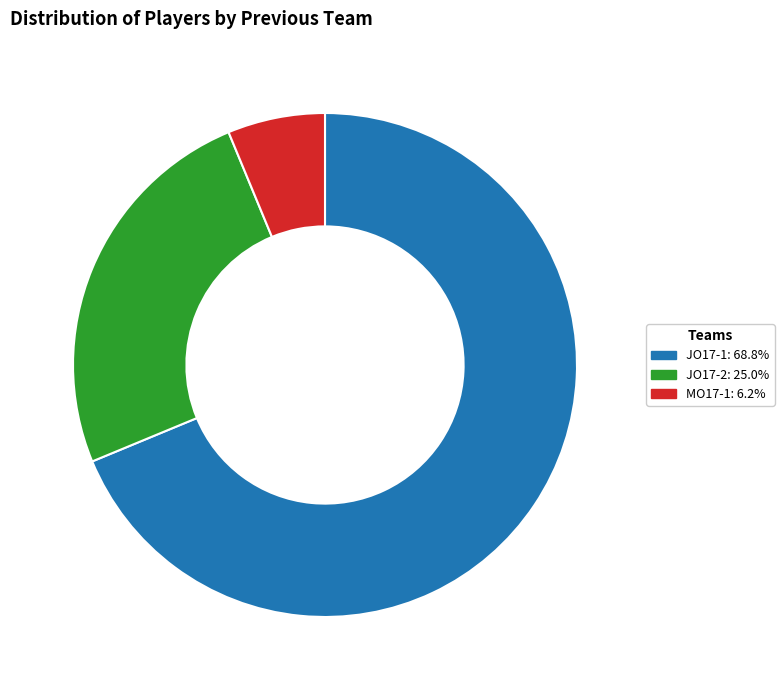

Approximately how many times larger is the value at JO17-2: 25.0% compared to JO17-1: 68.8%?

0.4